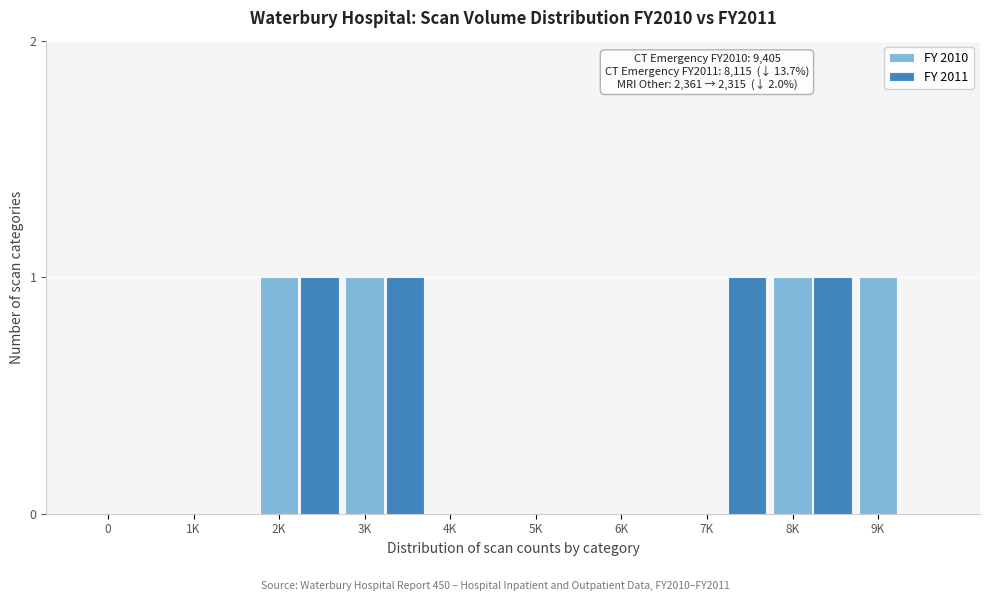

Which series changed the most between 6K and 9K?

FY 2010